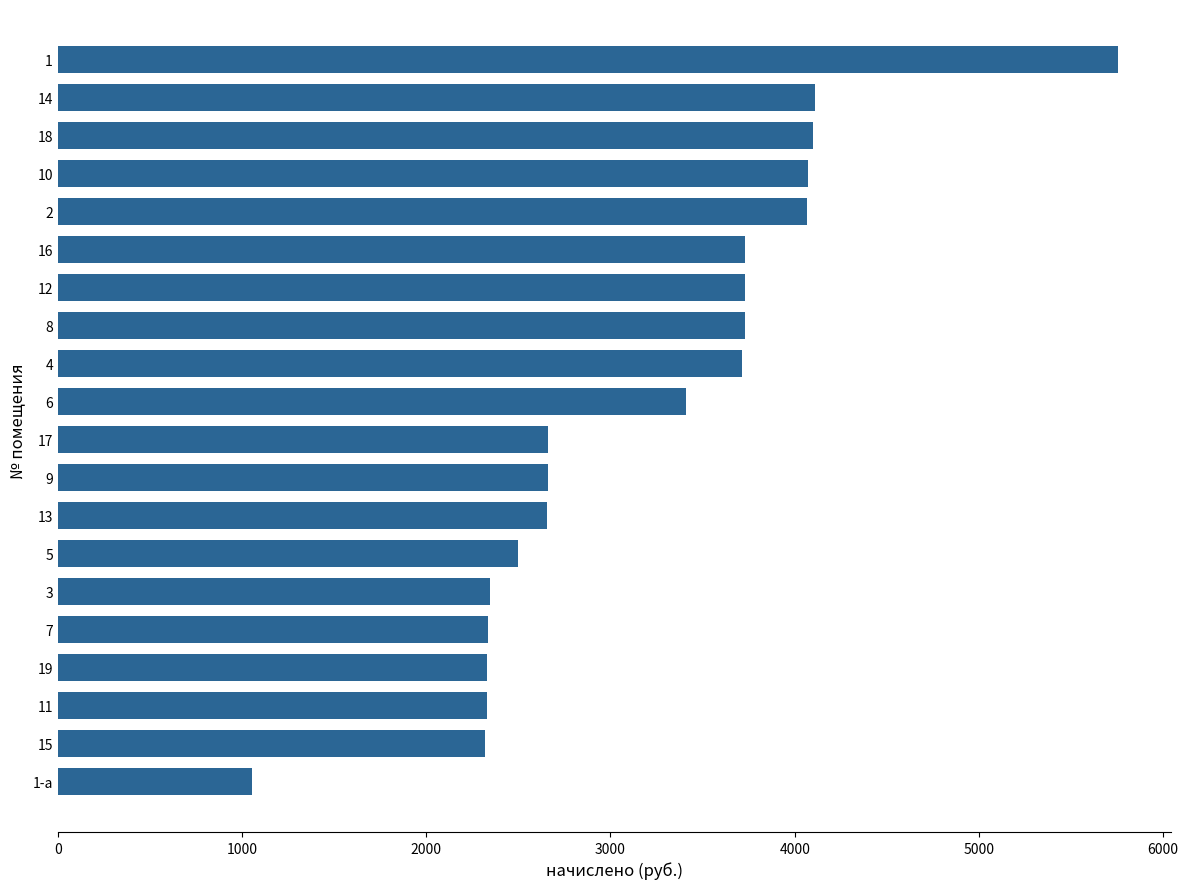

True or false: the data shows 1024.8 at 16.

False